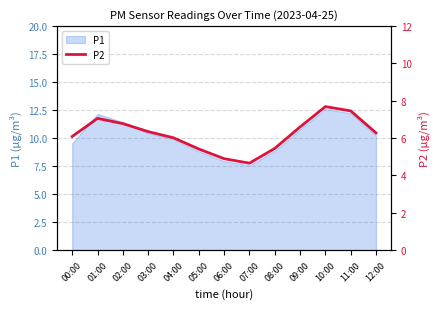

What is the minimum value shown in the chart?

4.7